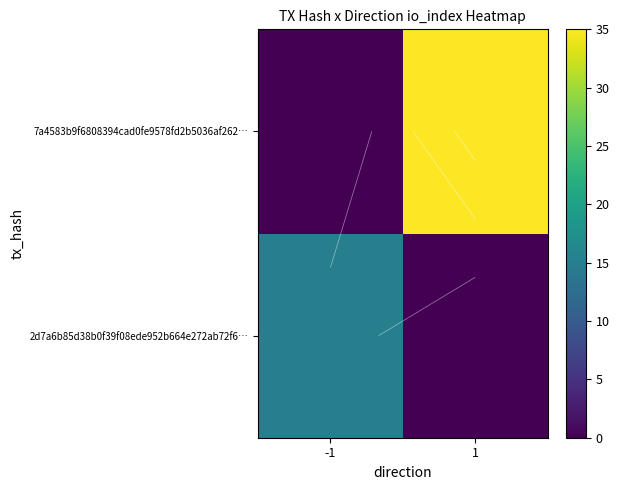

What is the sum of the 7a4583b9f6808394cad0fe9578fd2b5036af262… values at 1 and -1?

35